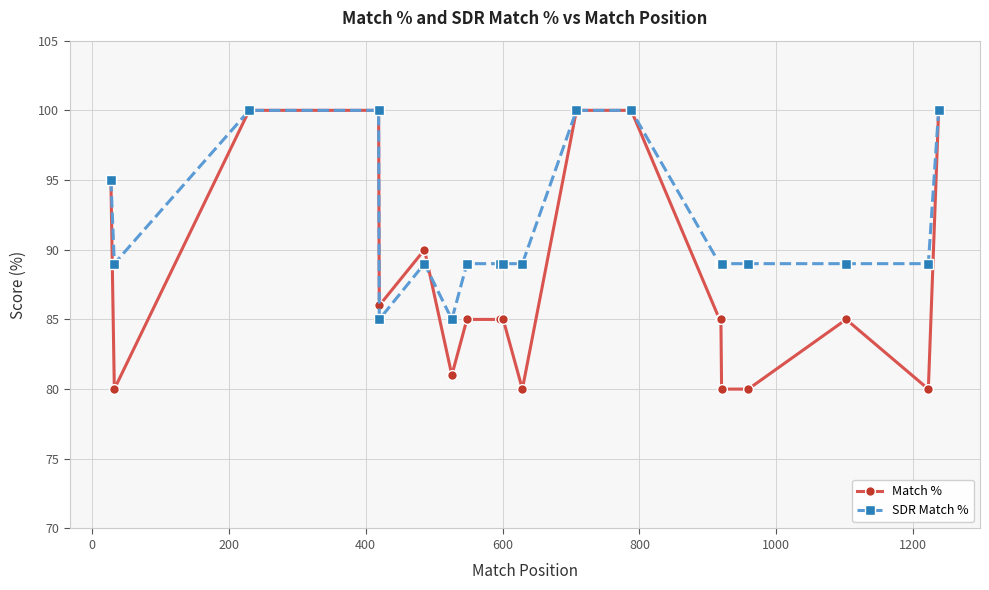

What is the value of the Match % point at the 12th from the left?

100